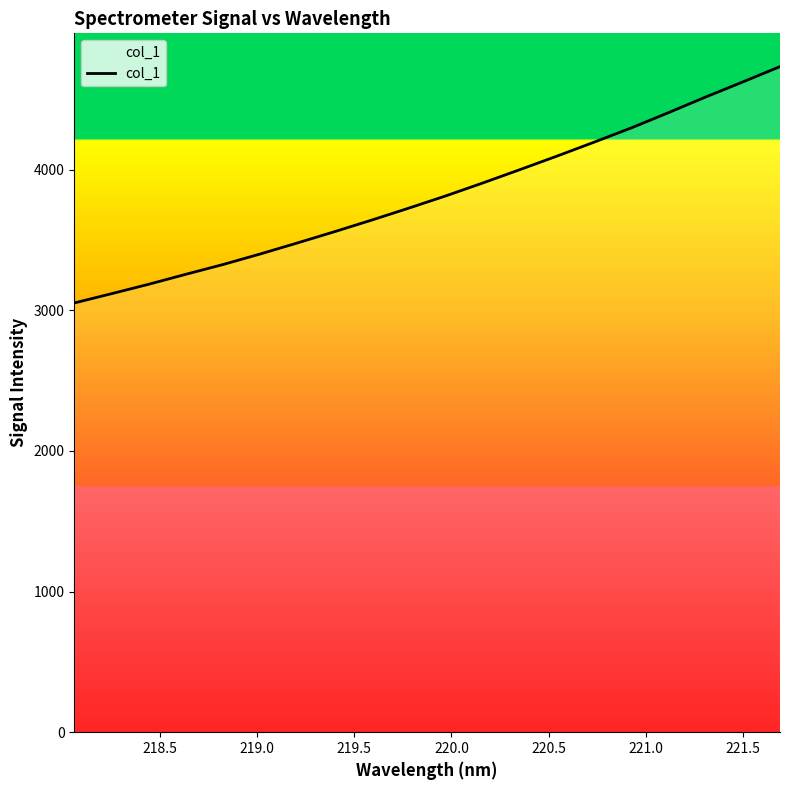

What is the difference between the maximum and minimum values?

1680.2